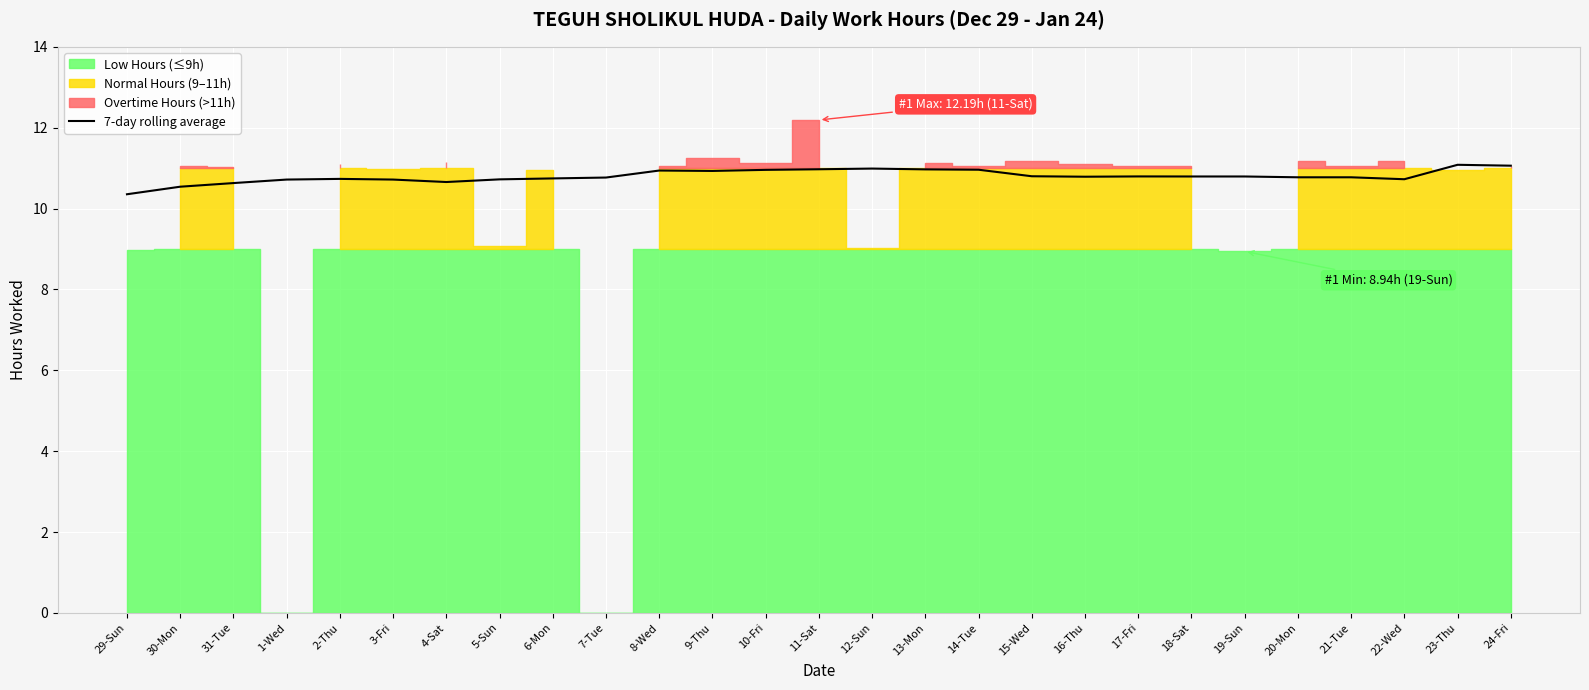

What is the label of the 15th point from the right?

10-Fri